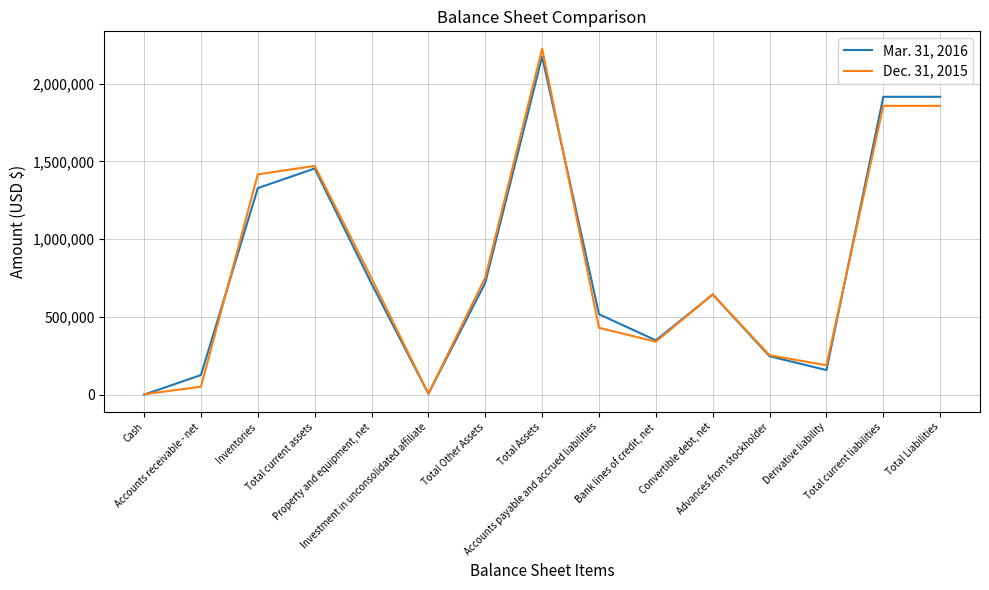

Is it true that Dec. 31, 2015 equals 753915 at Total Other Assets?

True